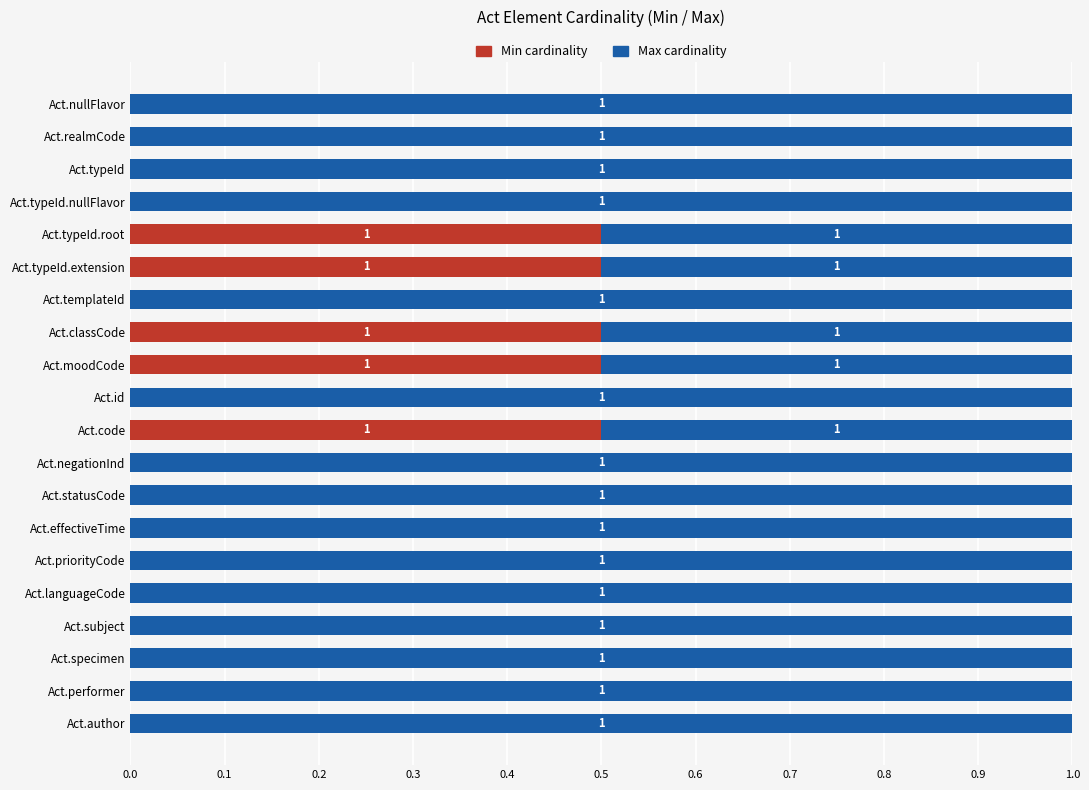

What is the total value across all series at Act.specimen?

1.0